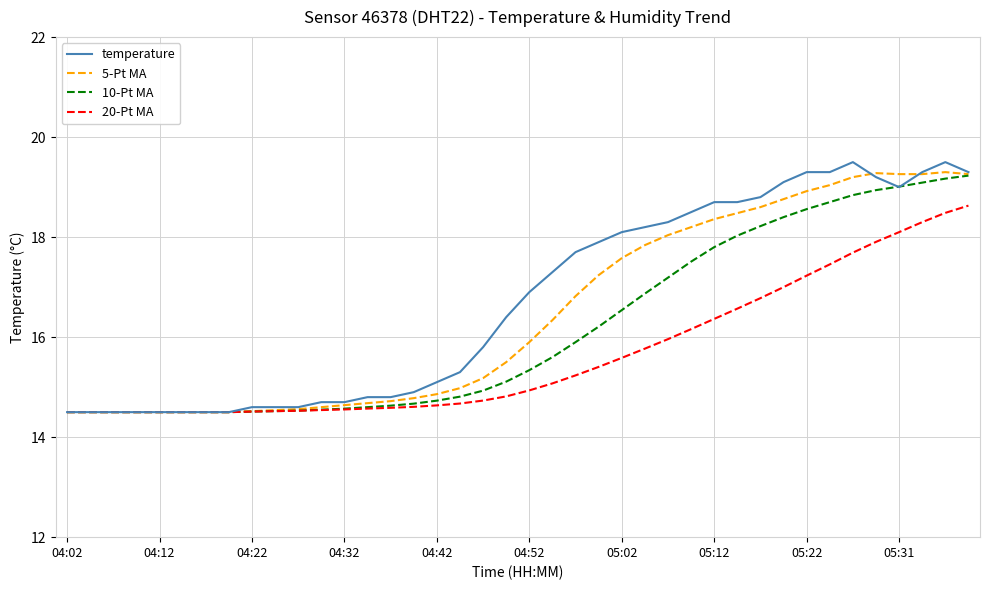

Which series has the largest total across all categories?

temperature